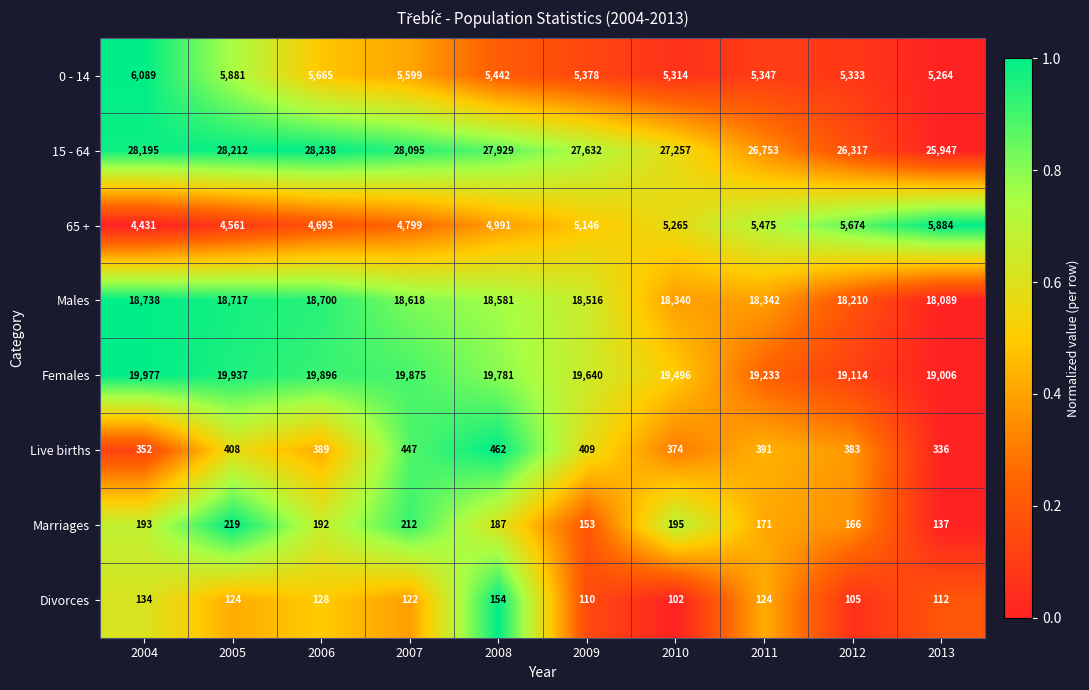

How many data points does each series have?

10